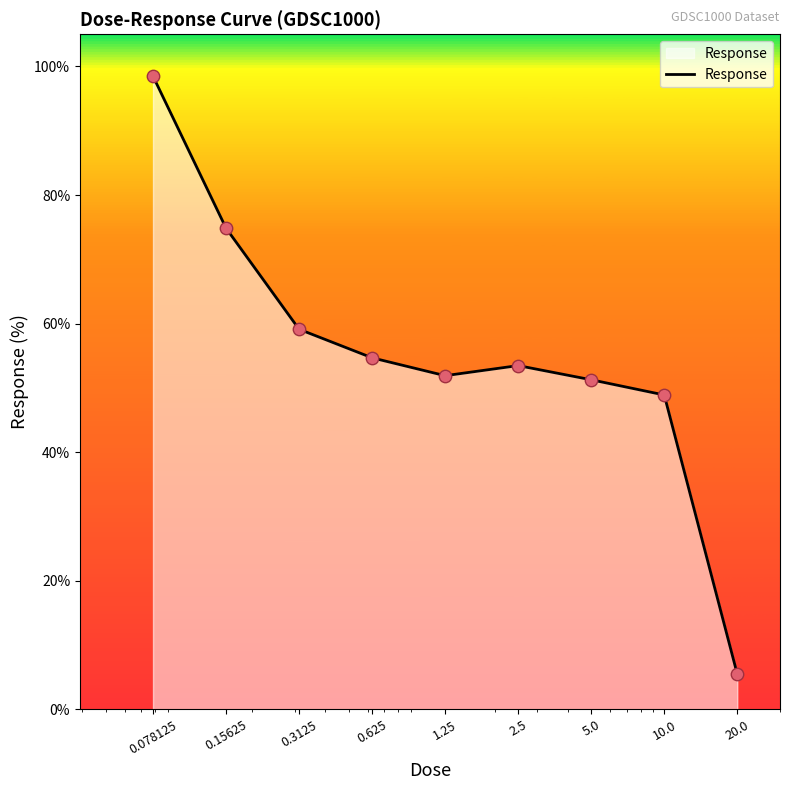

What is the difference between the maximum and minimum values?

93.0